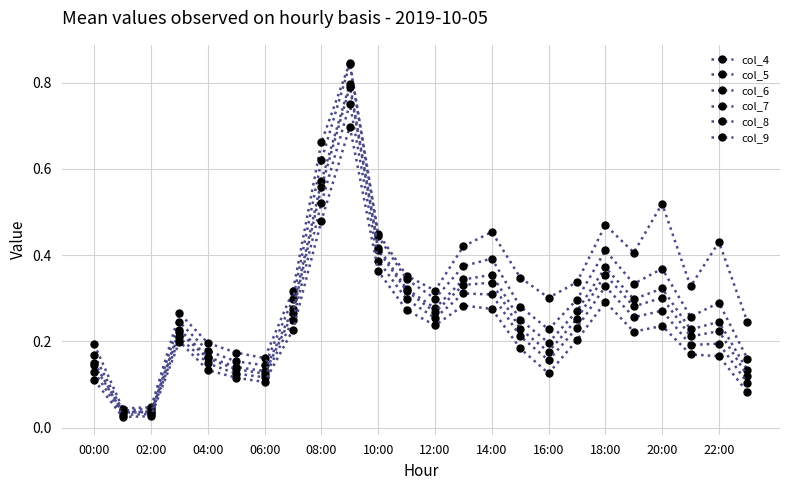

Does the chart display data point markers on the line(s)?

Yes